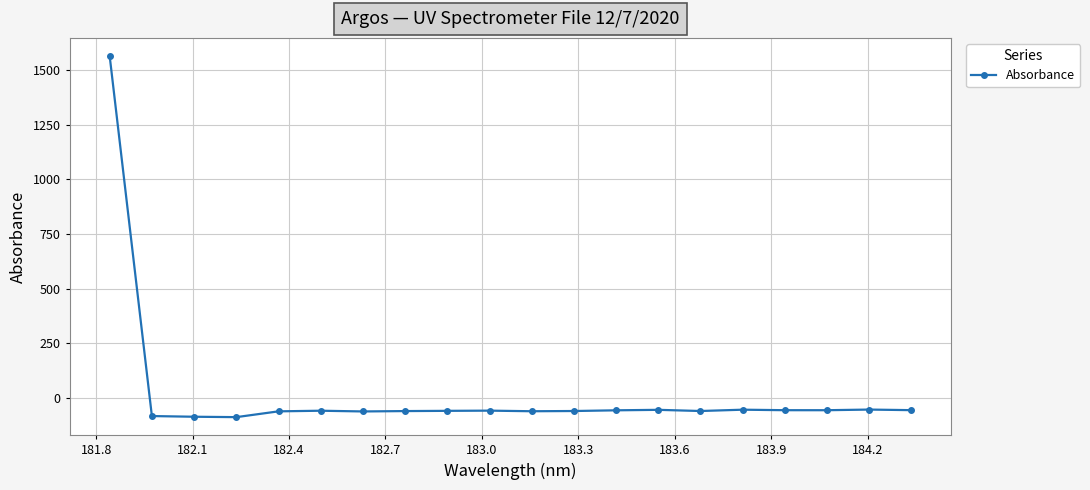

How many positive values are there?

1